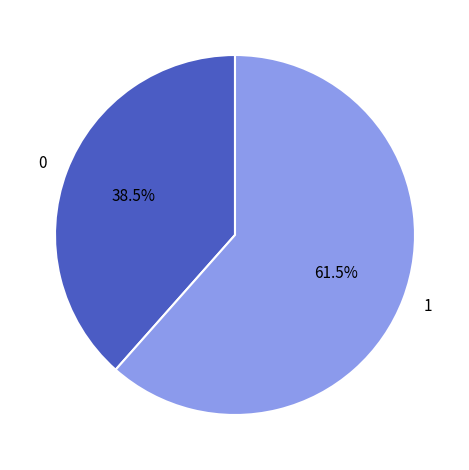

Do 0 and 1 together represent more than half of the pie?

Yes